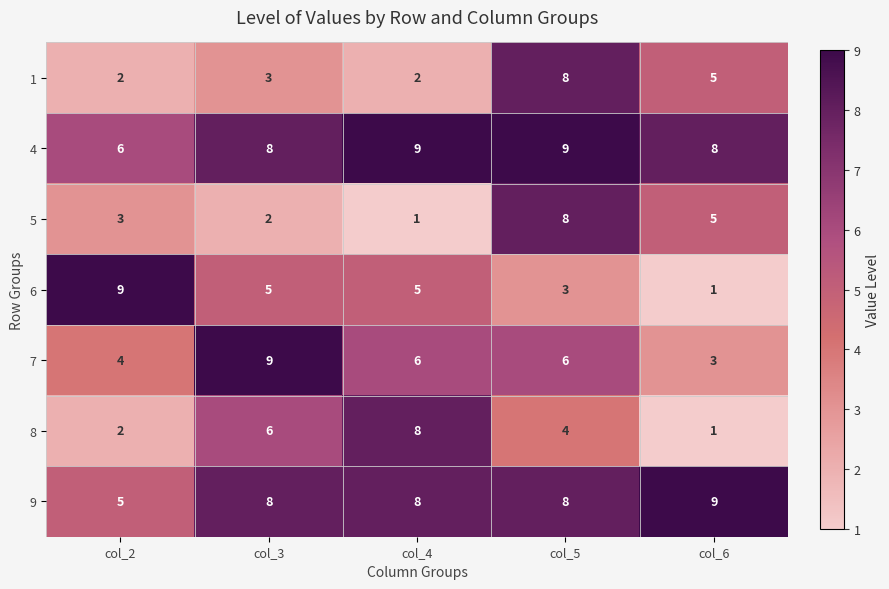

What is the total value across all series at col_6?

32